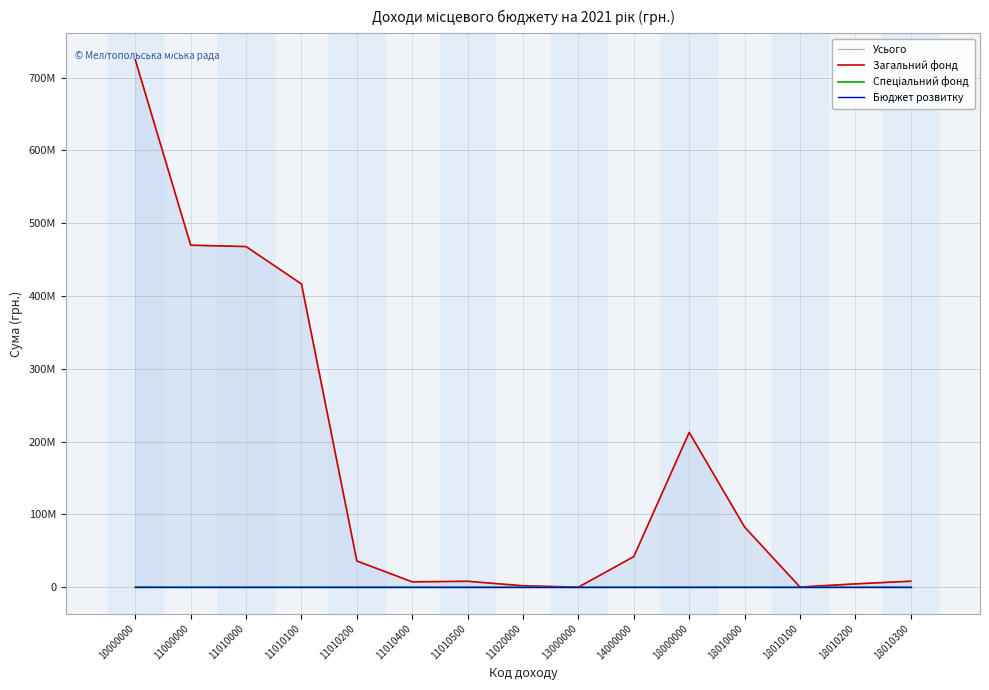

What is the average value of the Усього series?

165518000